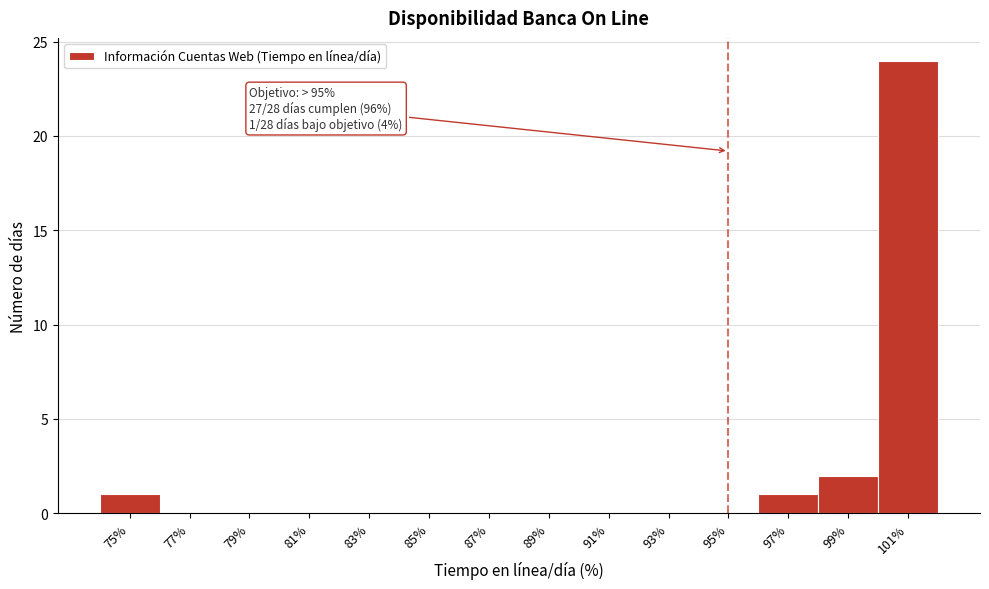

Over which range of the x-axis is the bar tallest?

100 to 102